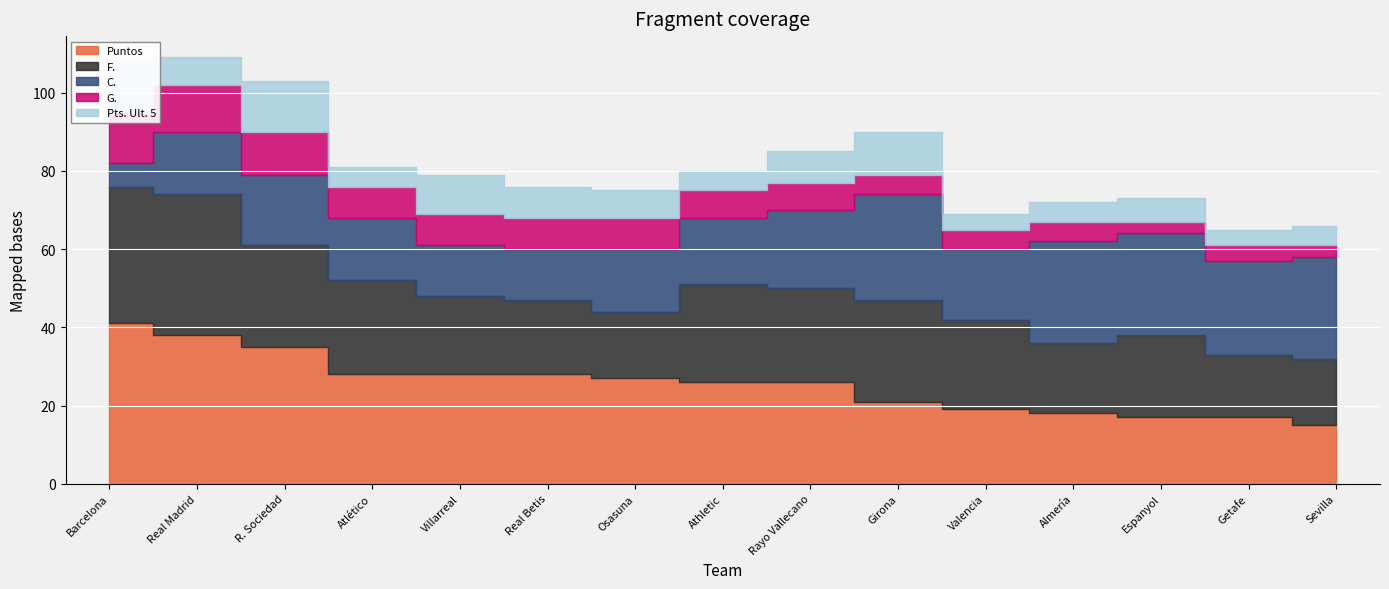

What value does the Puntos series have at Villarreal?

28